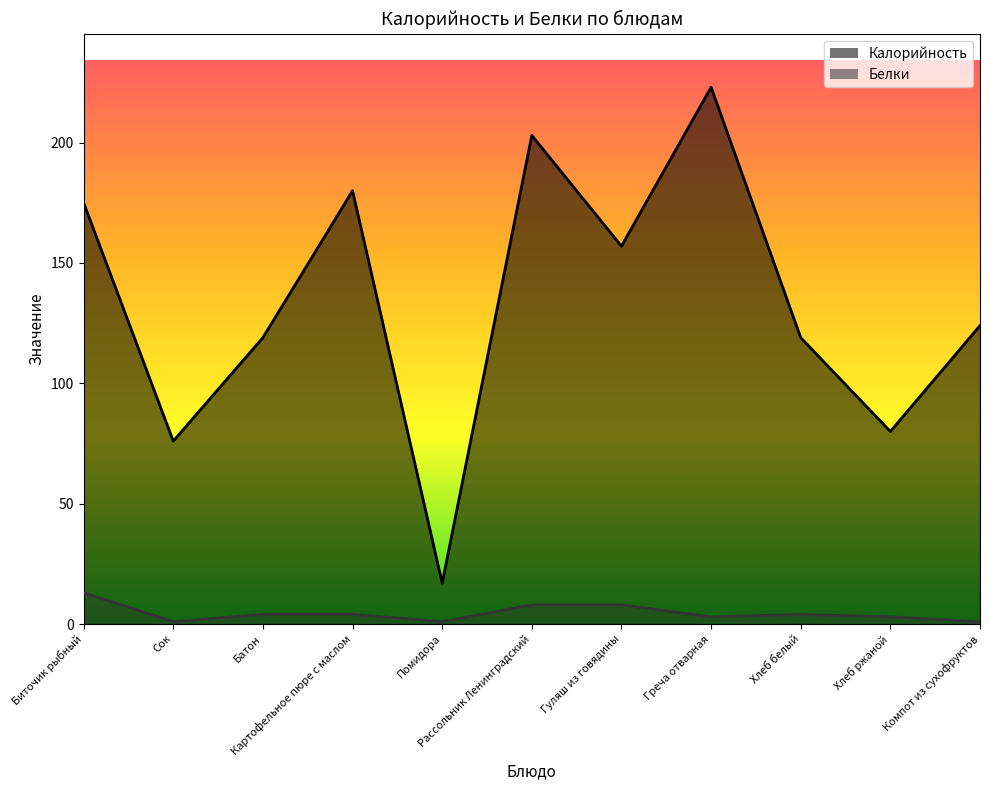

What are all the series names shown in the legend?

Калорийность, Белки